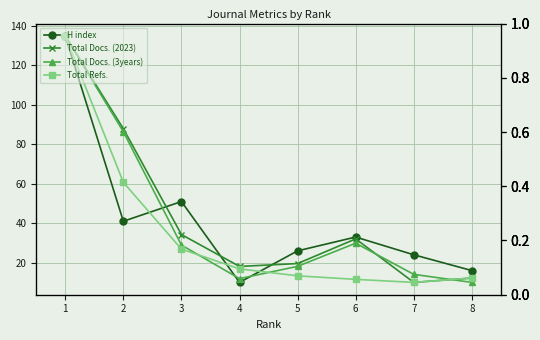

Reading right to left, list all the values displayed in this chart.

H index: 8=16.0	7=24.0	6=33.0	5=26.0	4=10.0	3=51.0	2=41.0	1=135.0
Total Docs. (2023): 8=12.2	7=10.0	6=32.1	5=19.6	4=18.1	3=34.3	2=87.9	1=135.0
Total Docs. (3years): 8=10.0	7=14.1	6=29.9	5=18.1	4=11.9	3=28.9	2=86.4	1=135.0
Total Refs.: 8=12.2	7=10.0	6=11.5	5=13.3	4=16.8	3=26.9	2=60.7	1=135.0